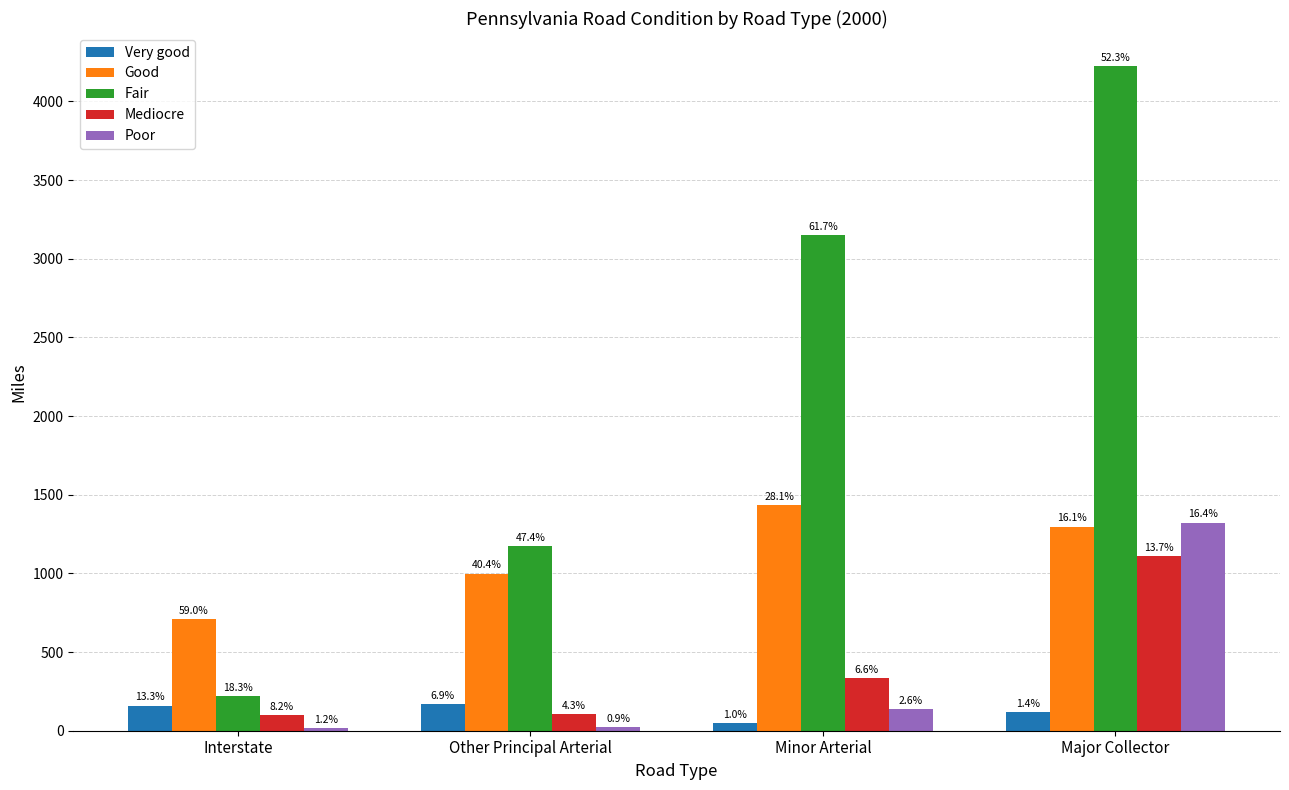

What are all the series names shown in the legend?

Very good, Good, Fair, Mediocre, Poor